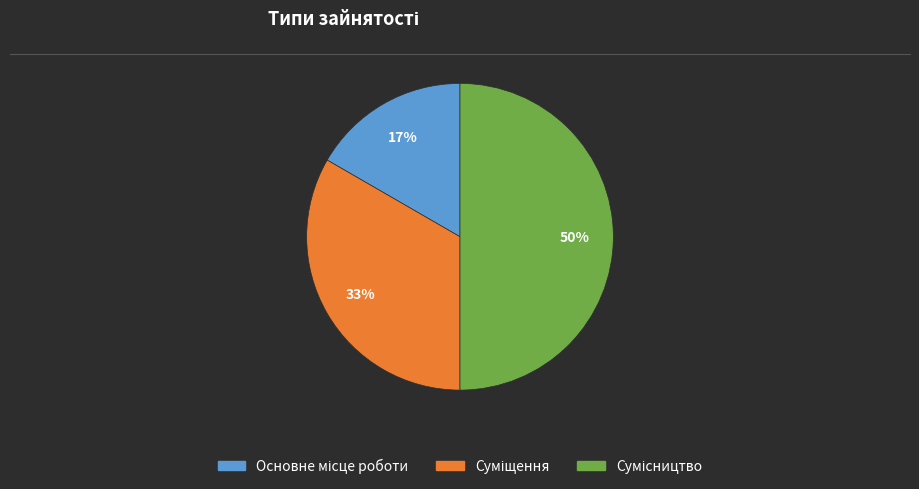

How many segments does this pie chart have?

3